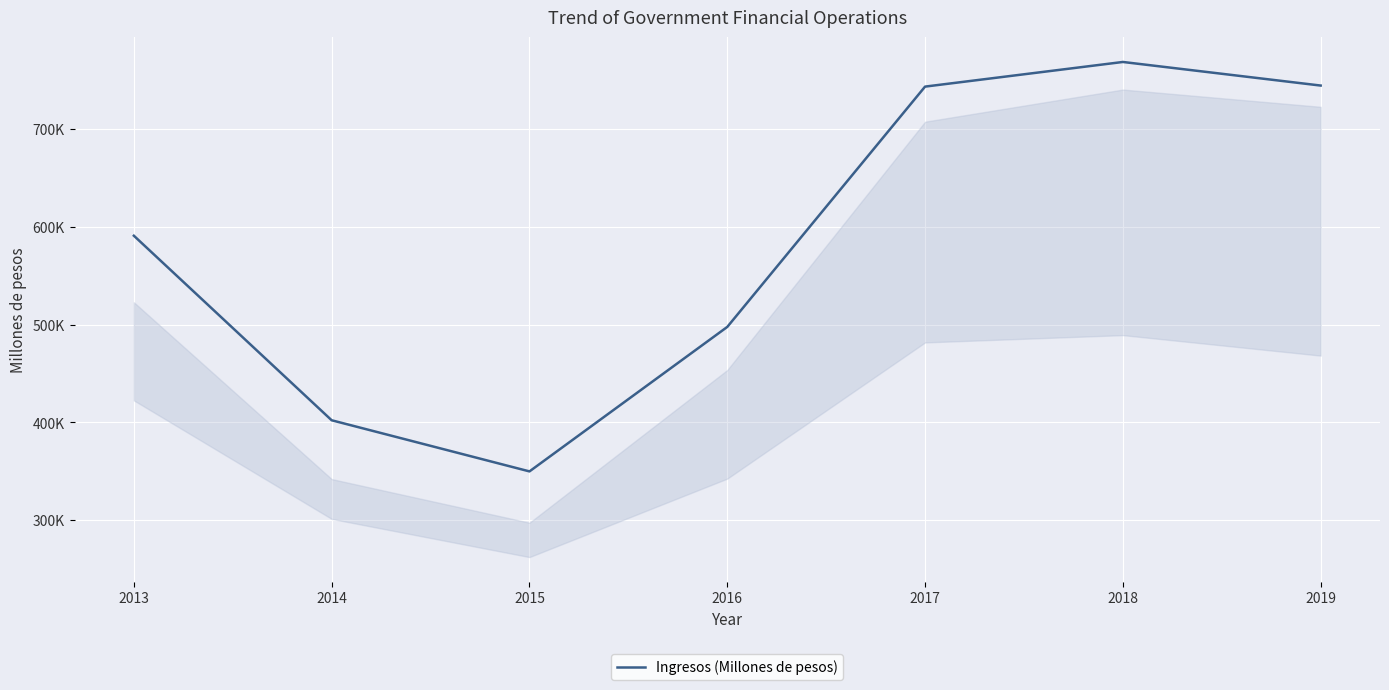

How many interior local peaks (higher than both neighbors) does the data have?

1